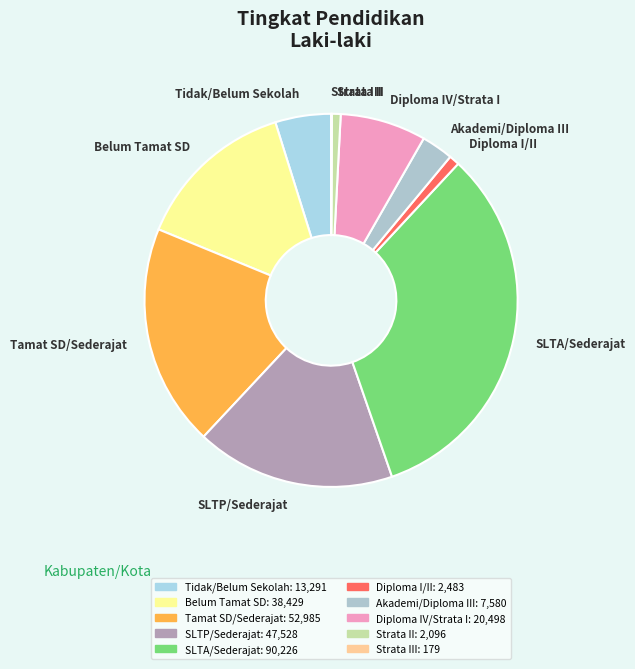

True or false: Tamat SD/Sederajat accounts for 25% of the total.

False